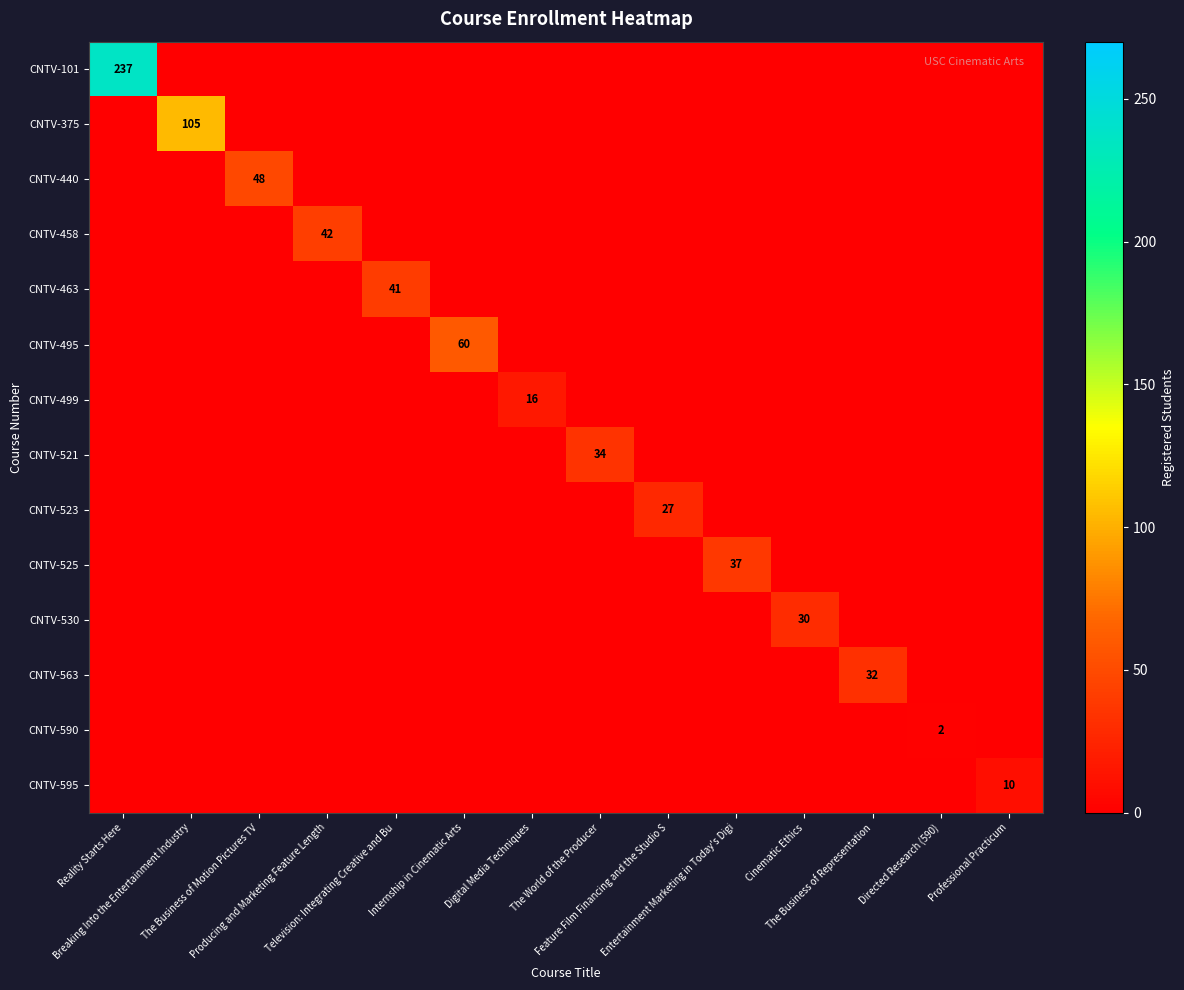

Is it true that CNTV-590 equals 1 at Digital Media Techniques?

False